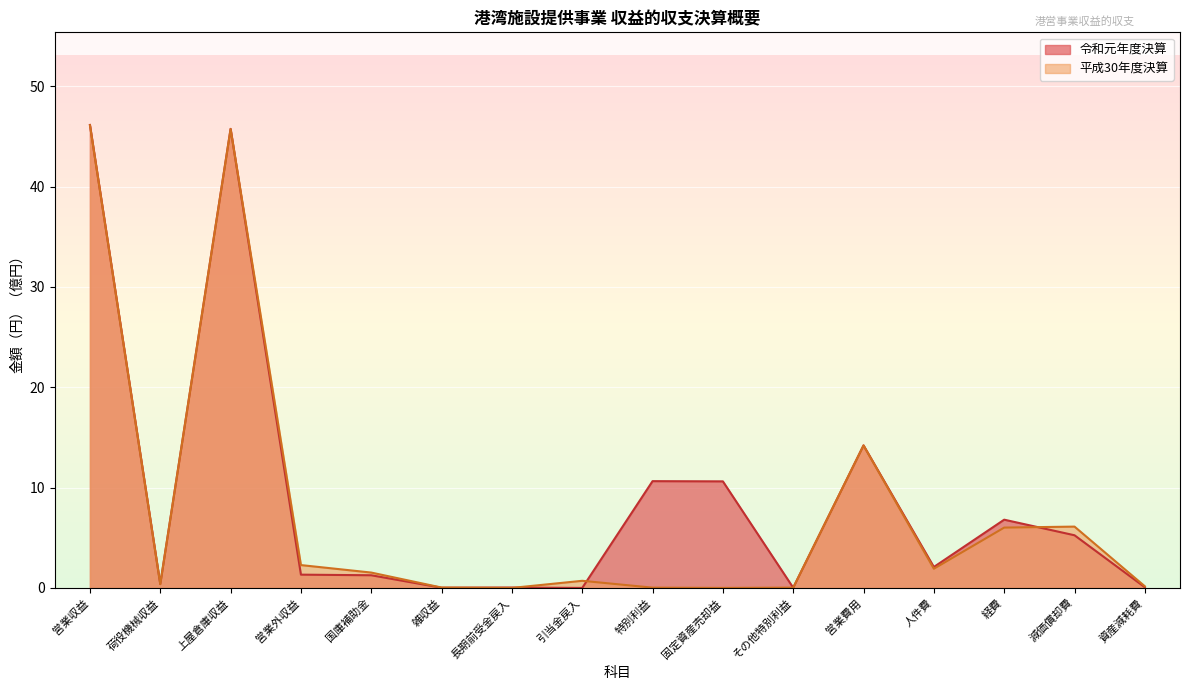

What is the average value of the 令和元年度決算 series?

9.0